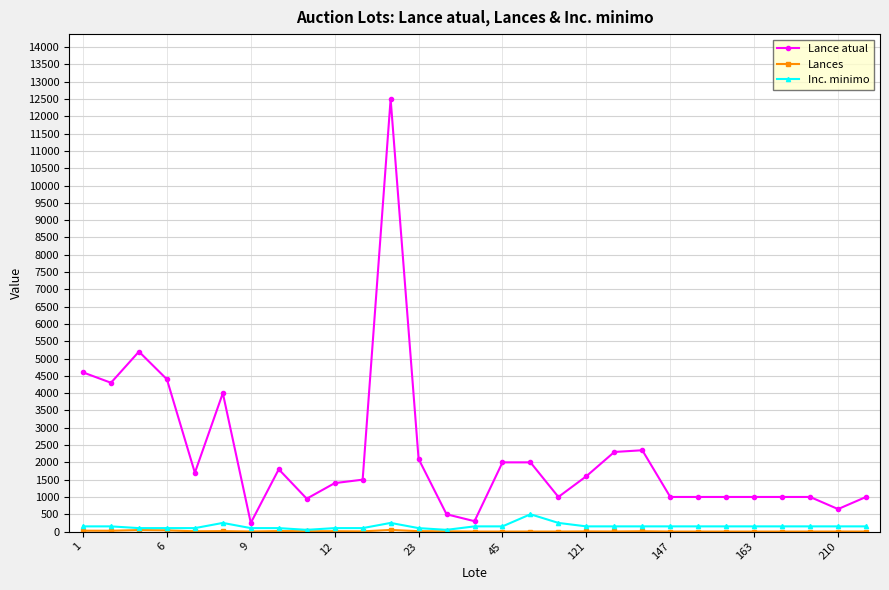

Which series has the largest total across all categories?

Lance atual